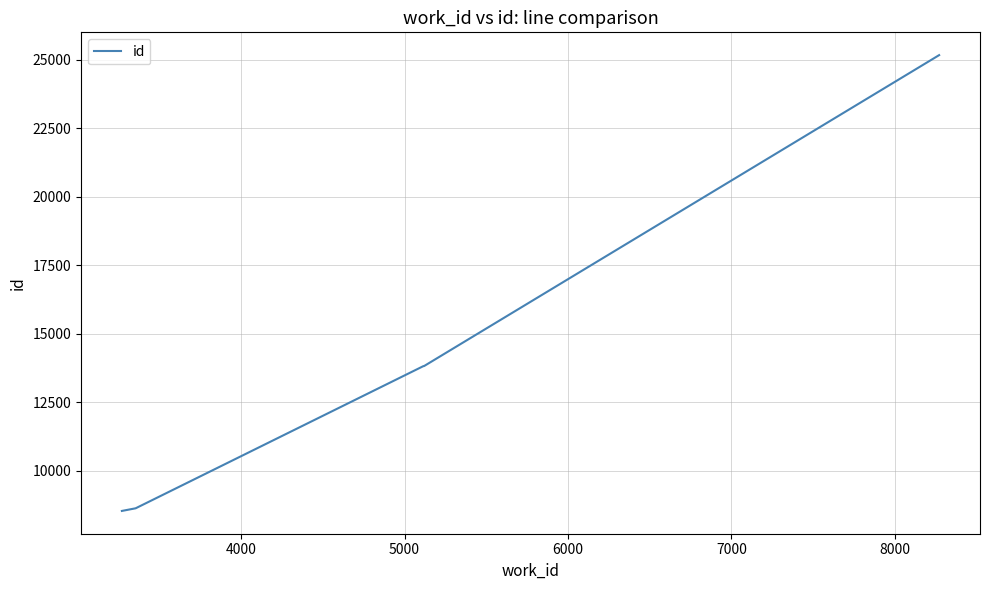

What is the smallest value displayed?

8531